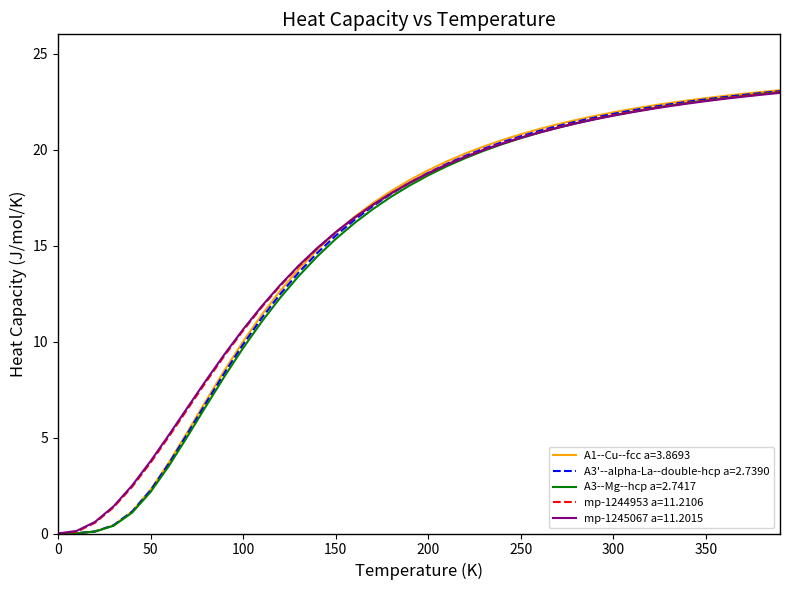

What is the difference between the maximum and minimum values in the A3'--alpha-La--double-hcp a=2.7390 series?

23.0